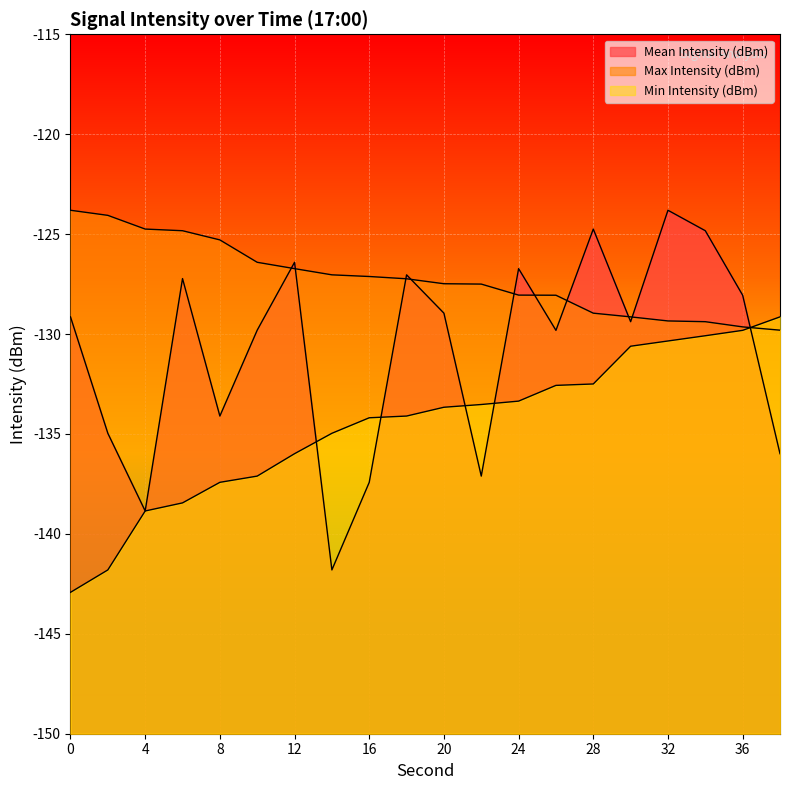

What is the minimum value for Min Intensity (dBm)?

-142.9